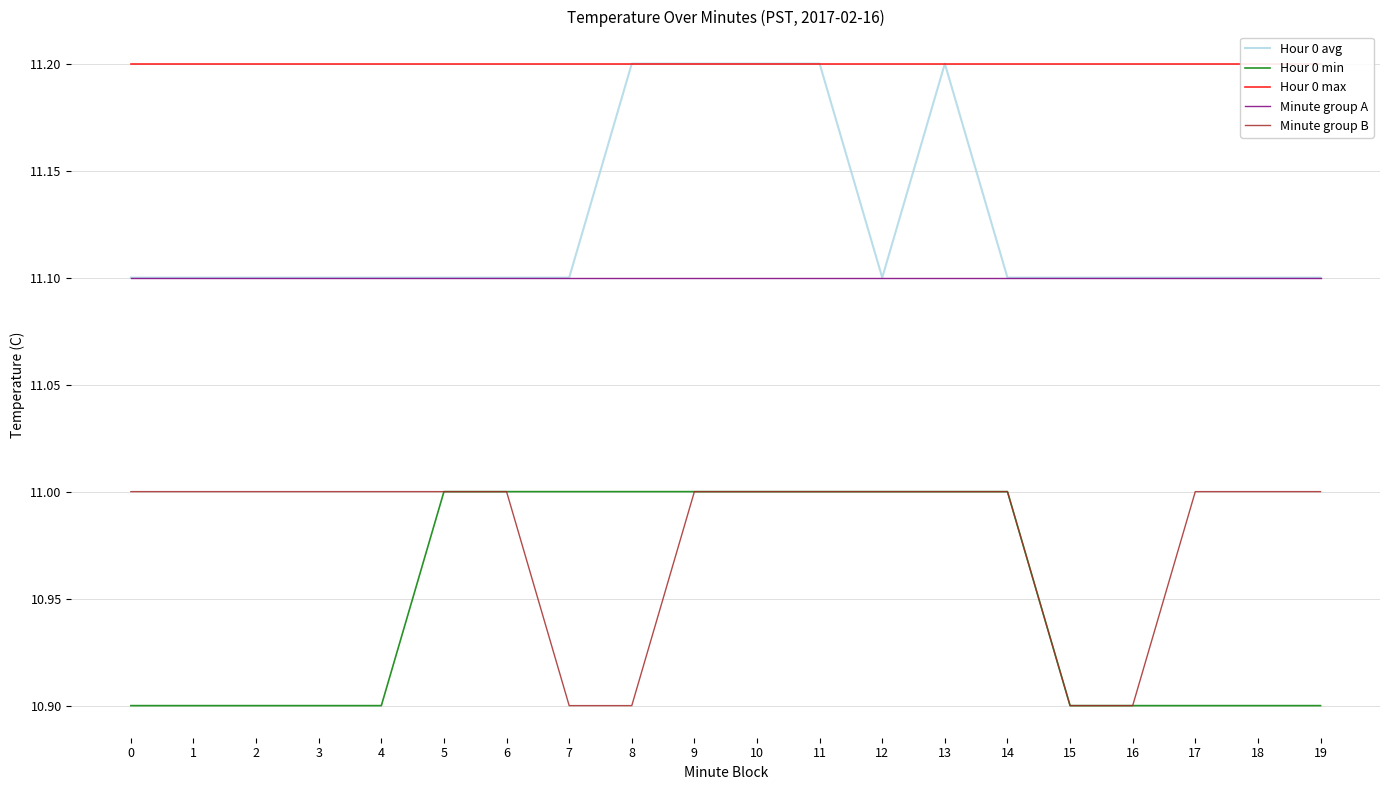

True or false: Minute group A and Hour 0 max cross at least once.

False